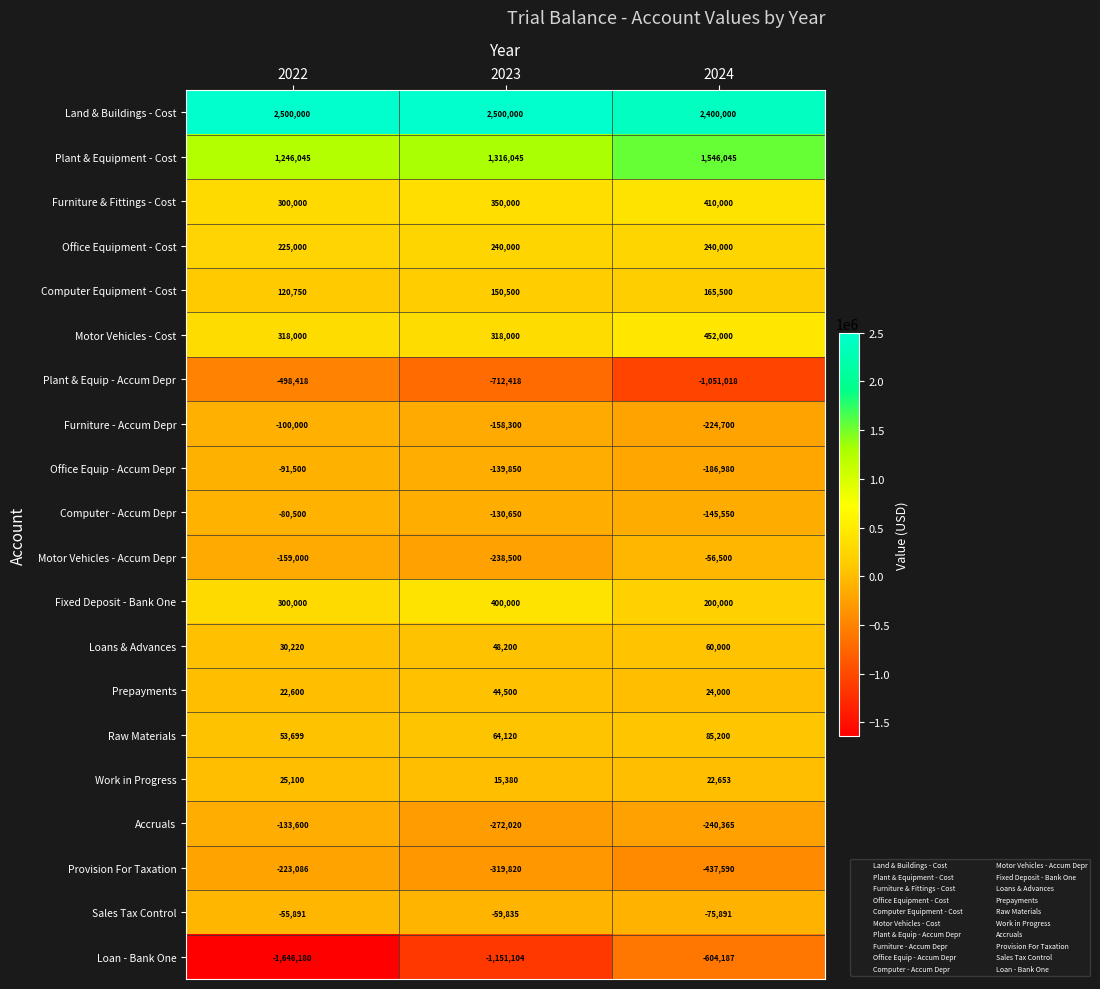

What is the greatest value displayed?

2500000